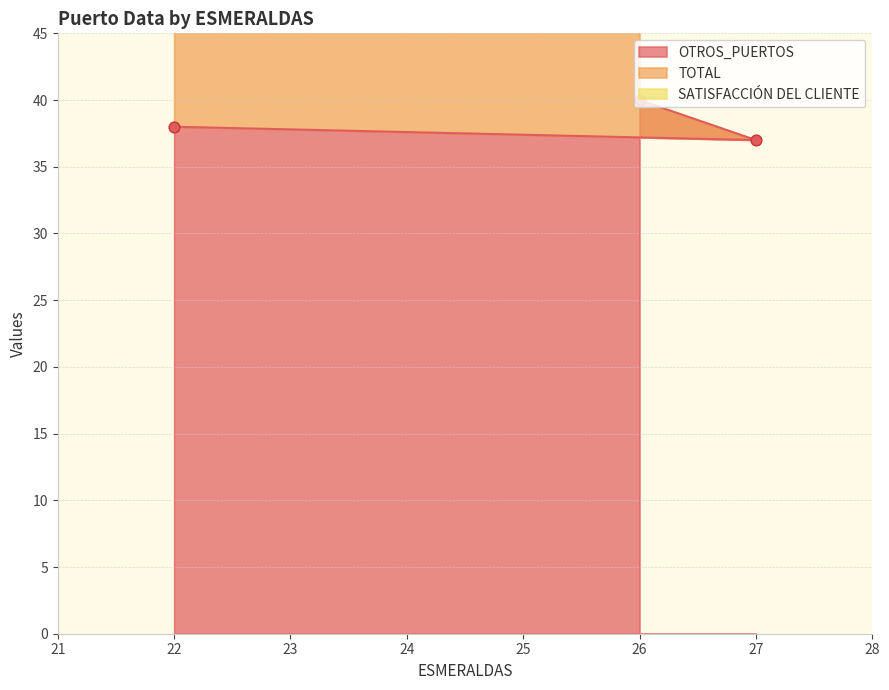

Which series reaches the minimum Y coordinate?

OTROS_PUERTOS